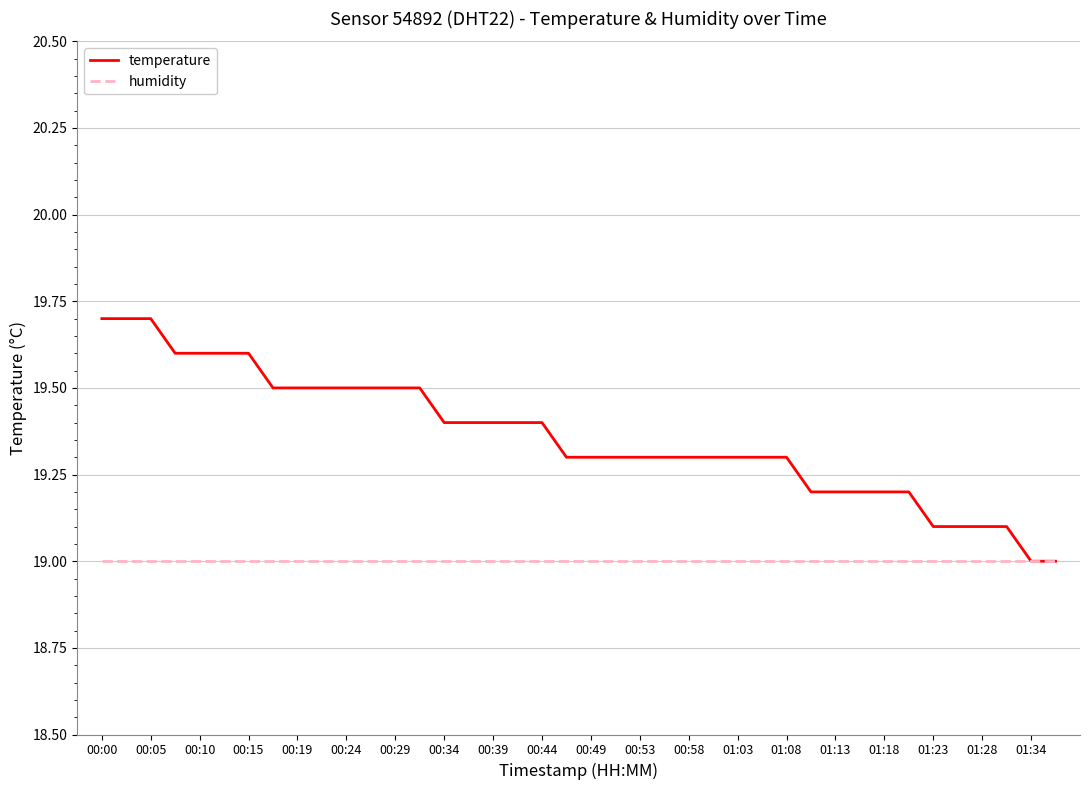

Count the number of data series in this chart.

2